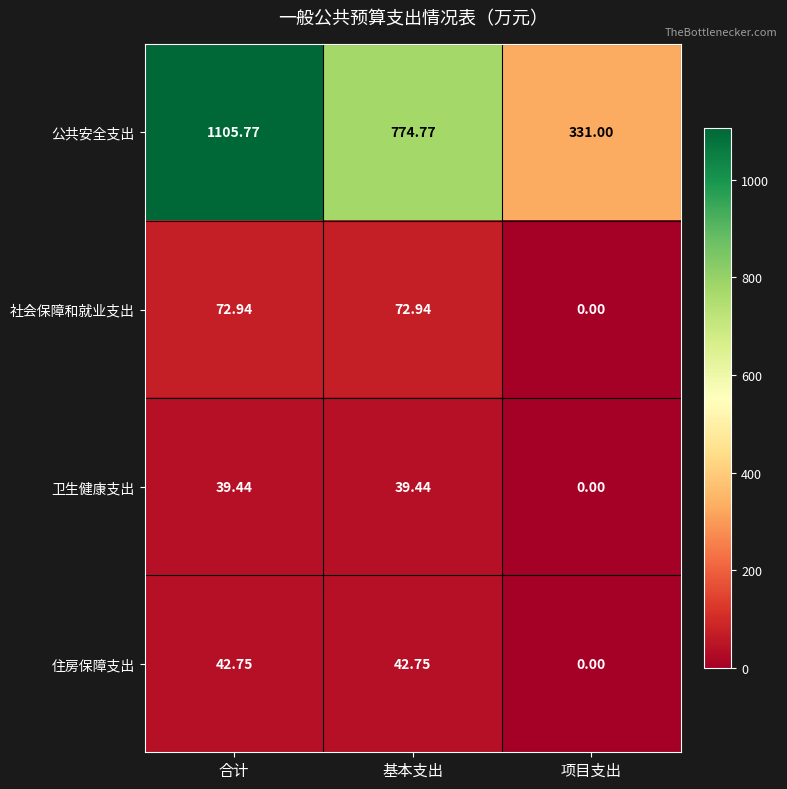

At which label is 住房保障支出 closest to 21?

项目支出